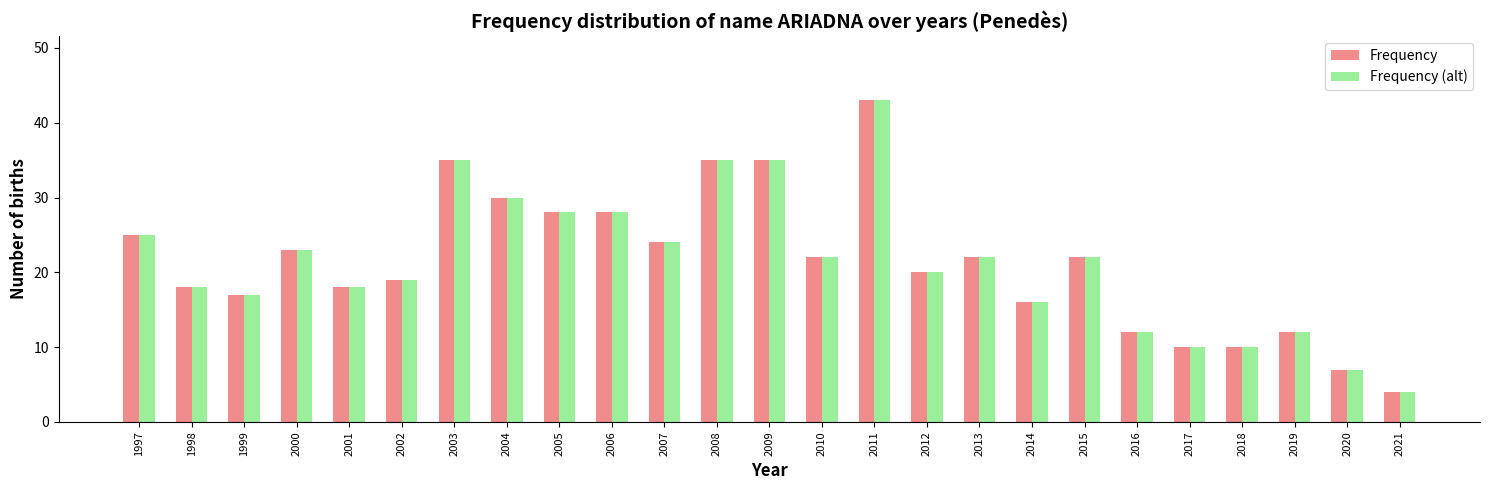

What is the total value across all series at 2000?

46